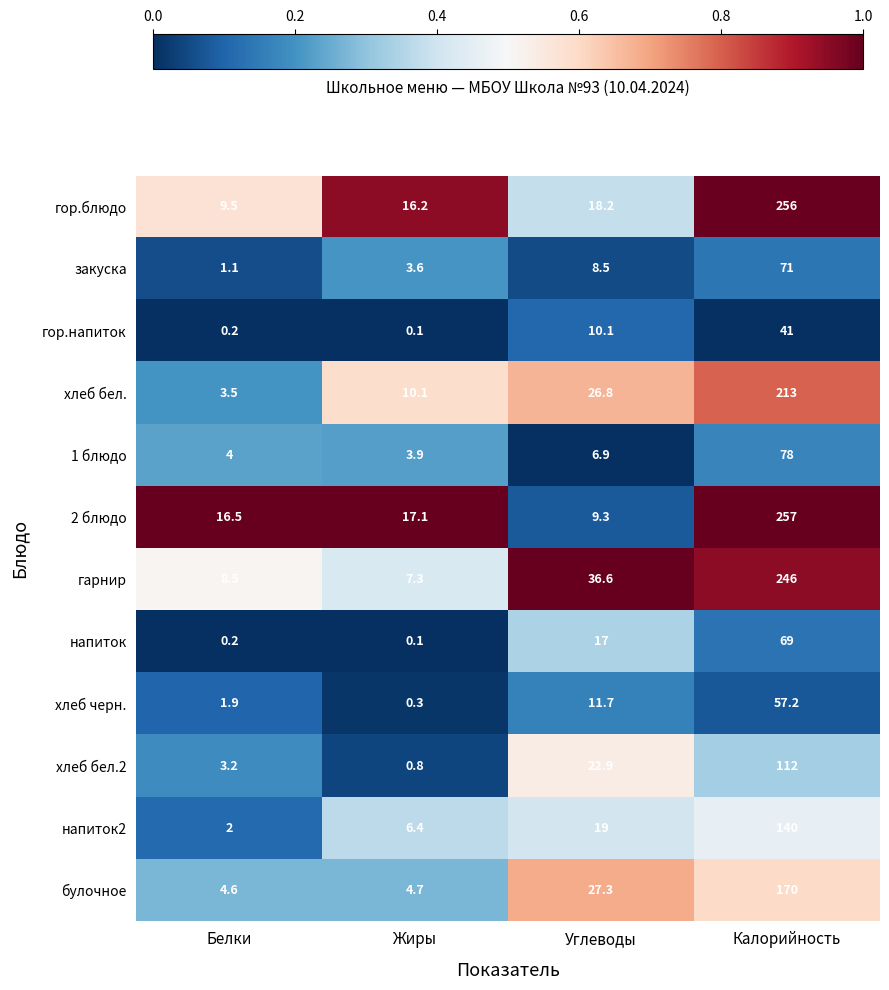

At how many categories does at least one series exceed 0?

4